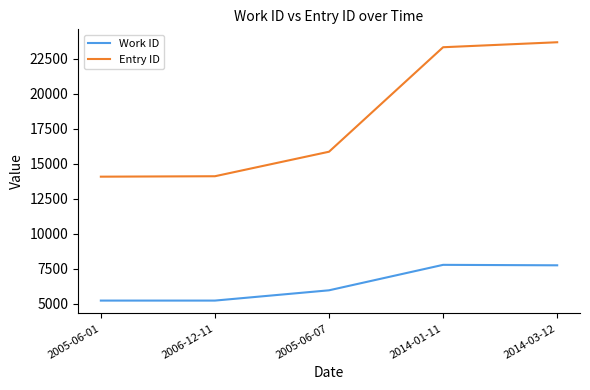

True or false: Work ID and Entry ID intersect in this chart.

False